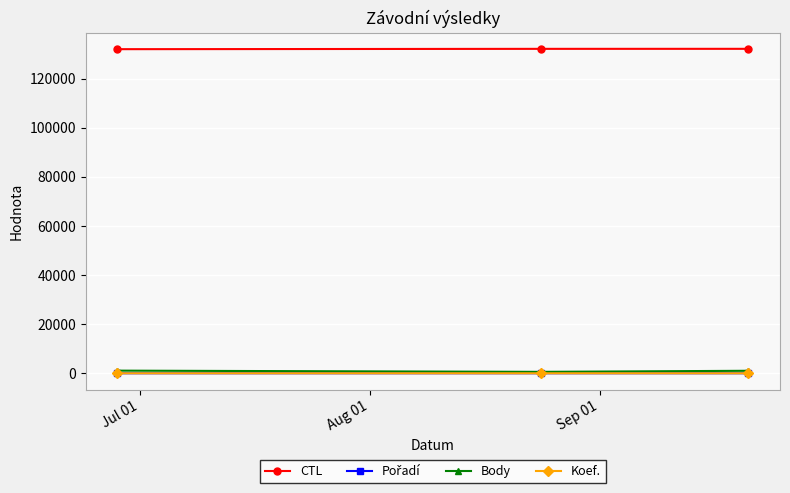

Which series has the largest total across all categories?

CTL